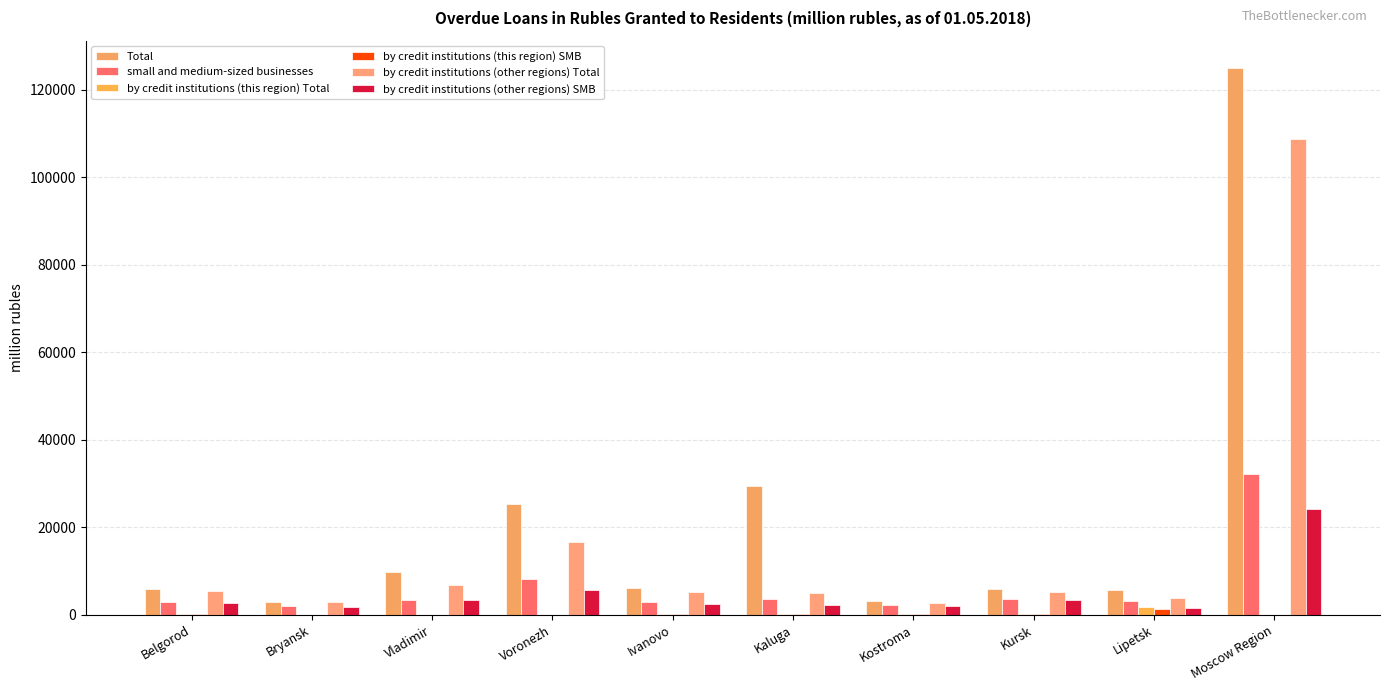

Which series has the widest spread of values?

Total